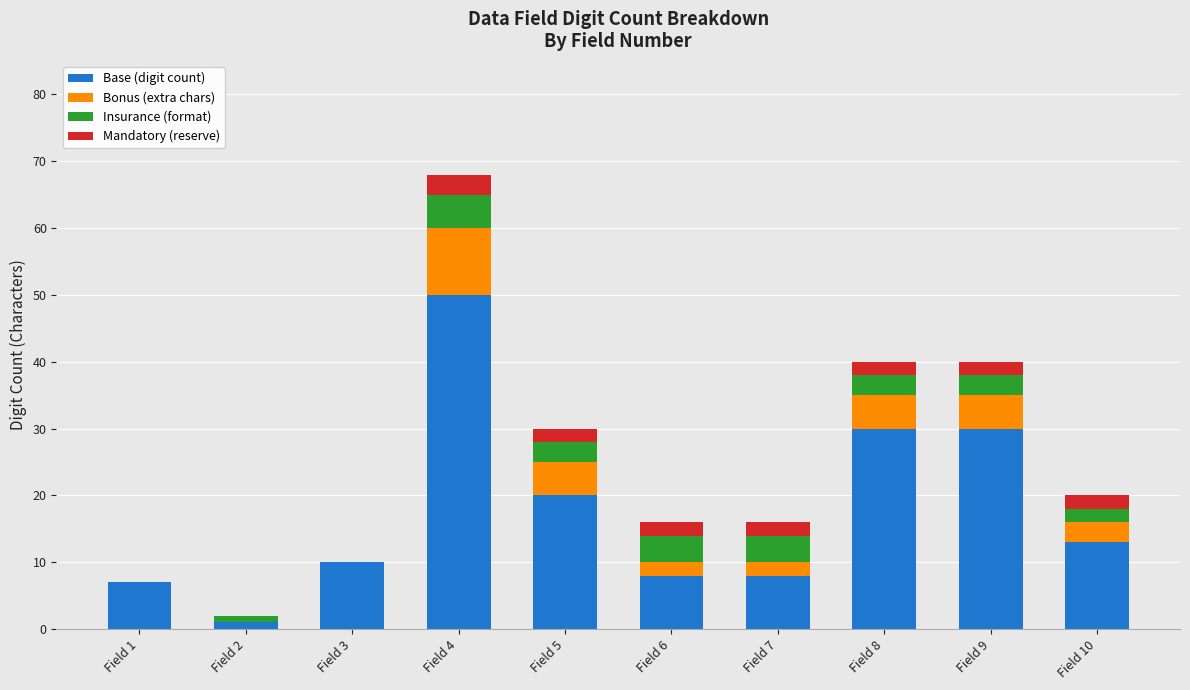

Are the bars grouped side by side (vs. stacked)?

No